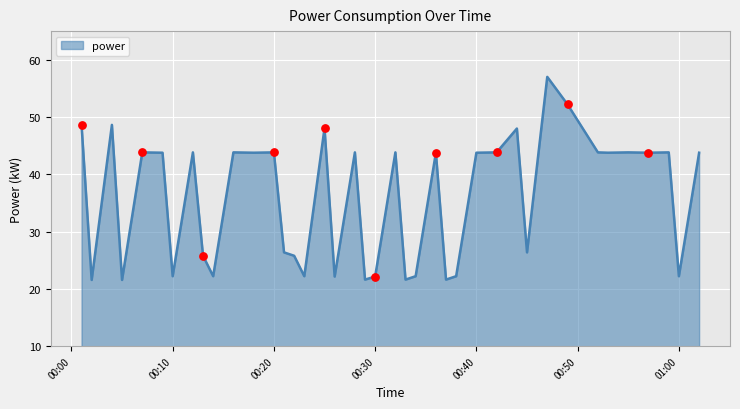

What is the smallest value displayed?

21.6